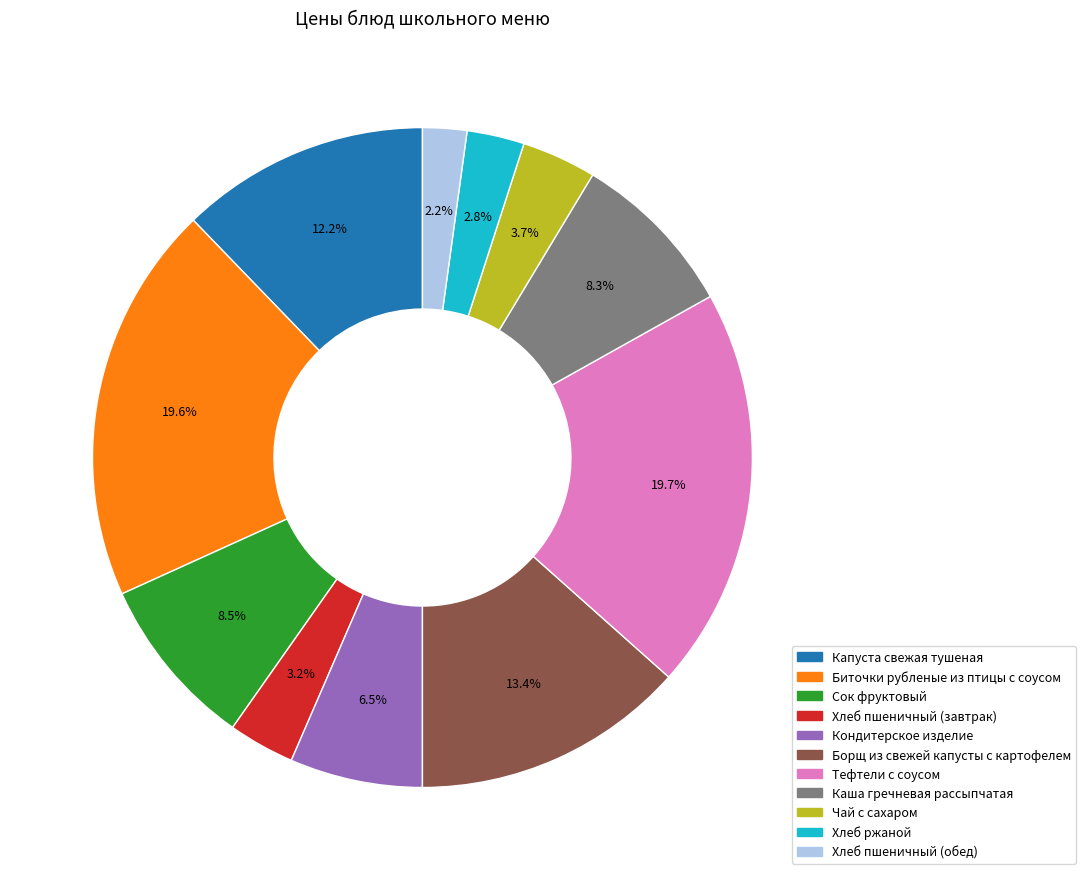

To the nearest percent, what percentage of the pie is Чай с сахаром?

4%